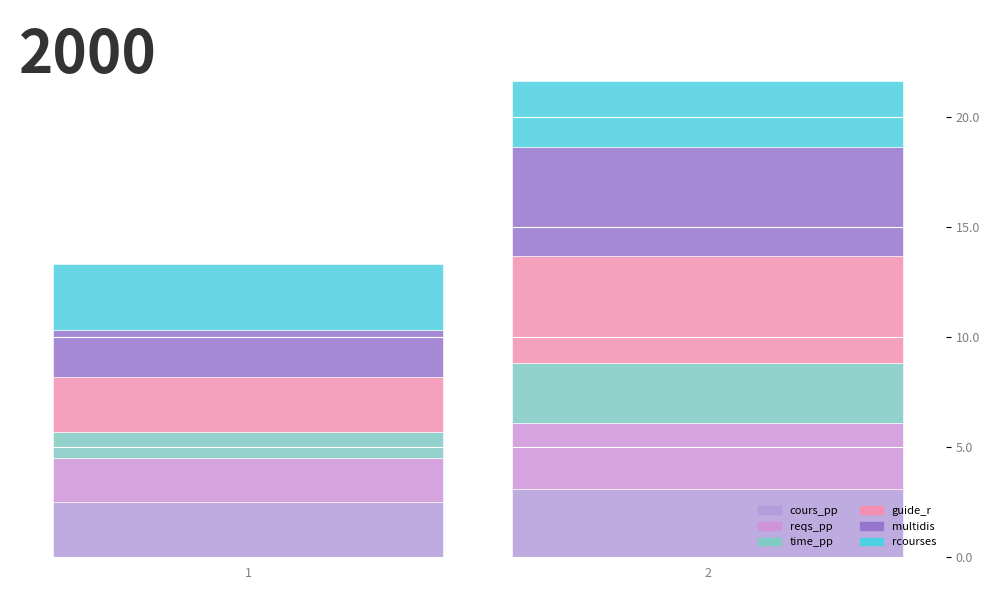

At which category is the sum across all series the highest?

2